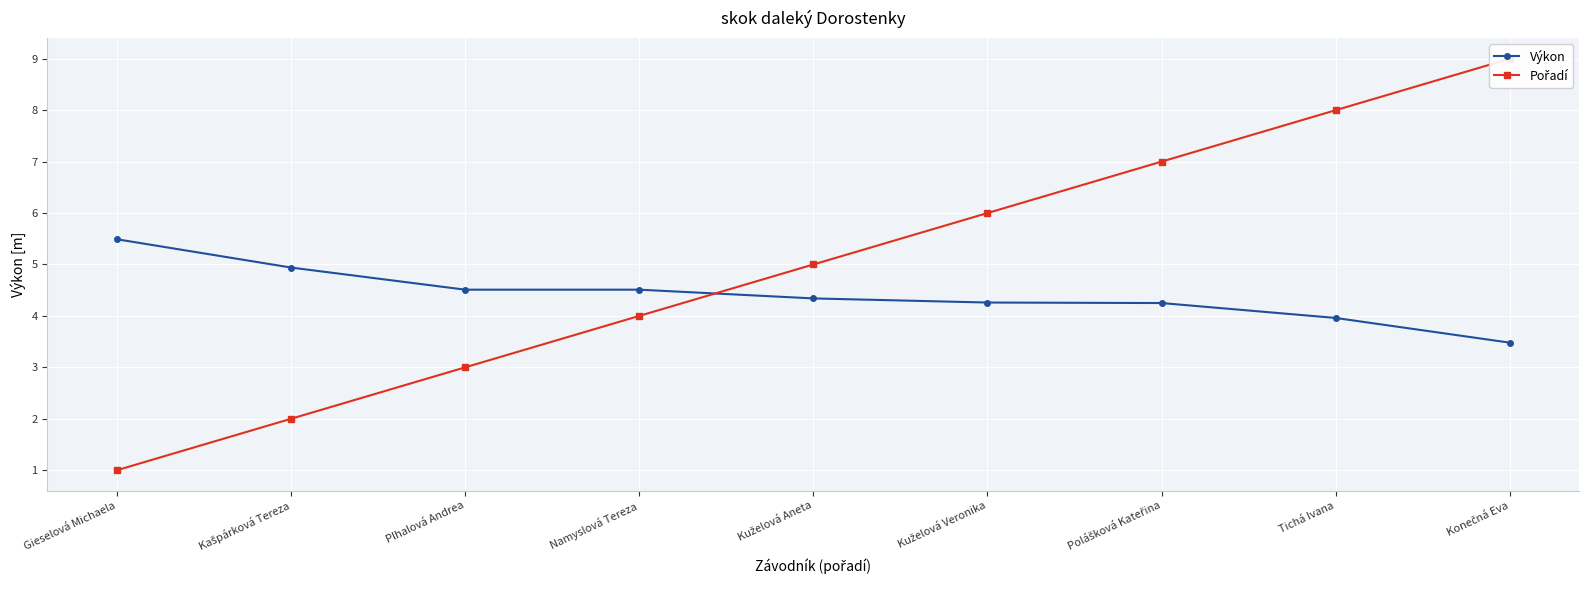

Where do Výkon and Pořadí first cross each other?

Namyslová Tereza and Kuželová Aneta